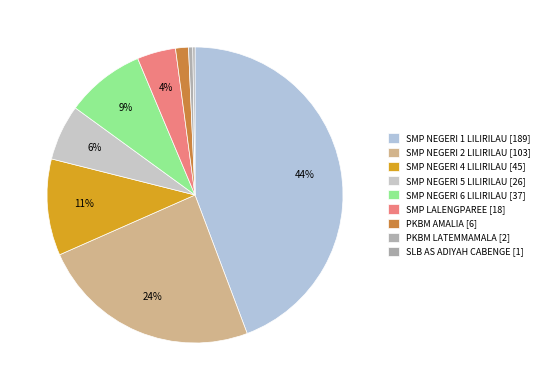

Count the number of slices in the pie.

9